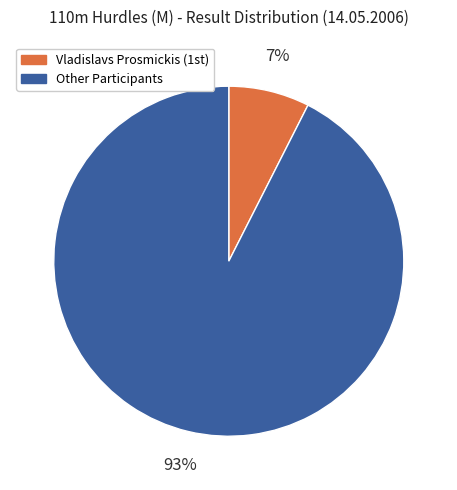

Is it true that Other Participants is 93% of the pie?

True